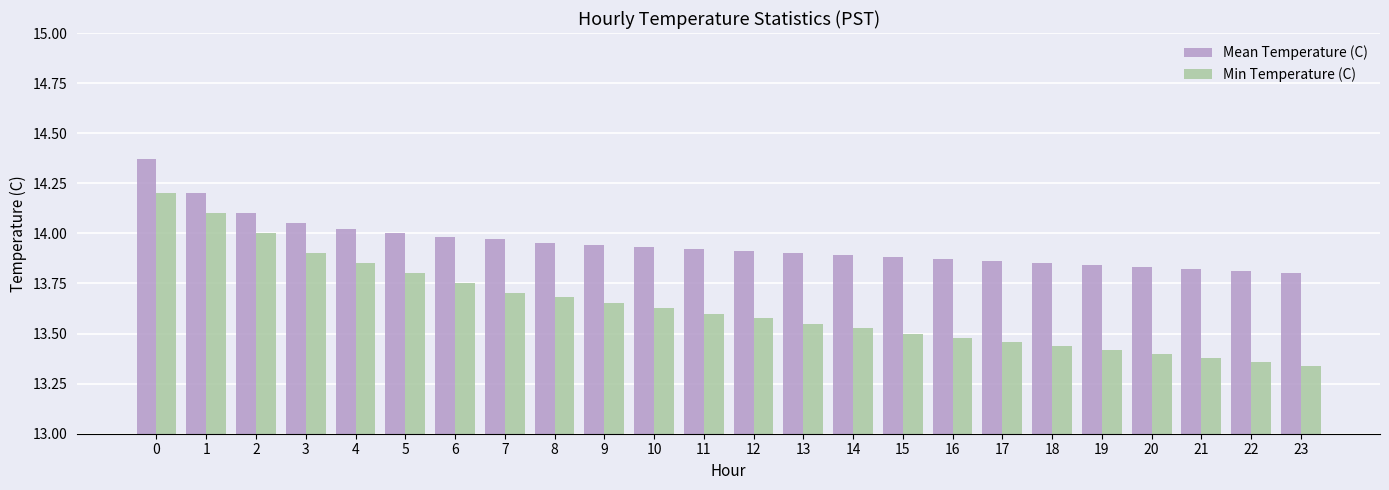

List the series in order of their overall mean, highest first.

Mean Temperature (C), Min Temperature (C)